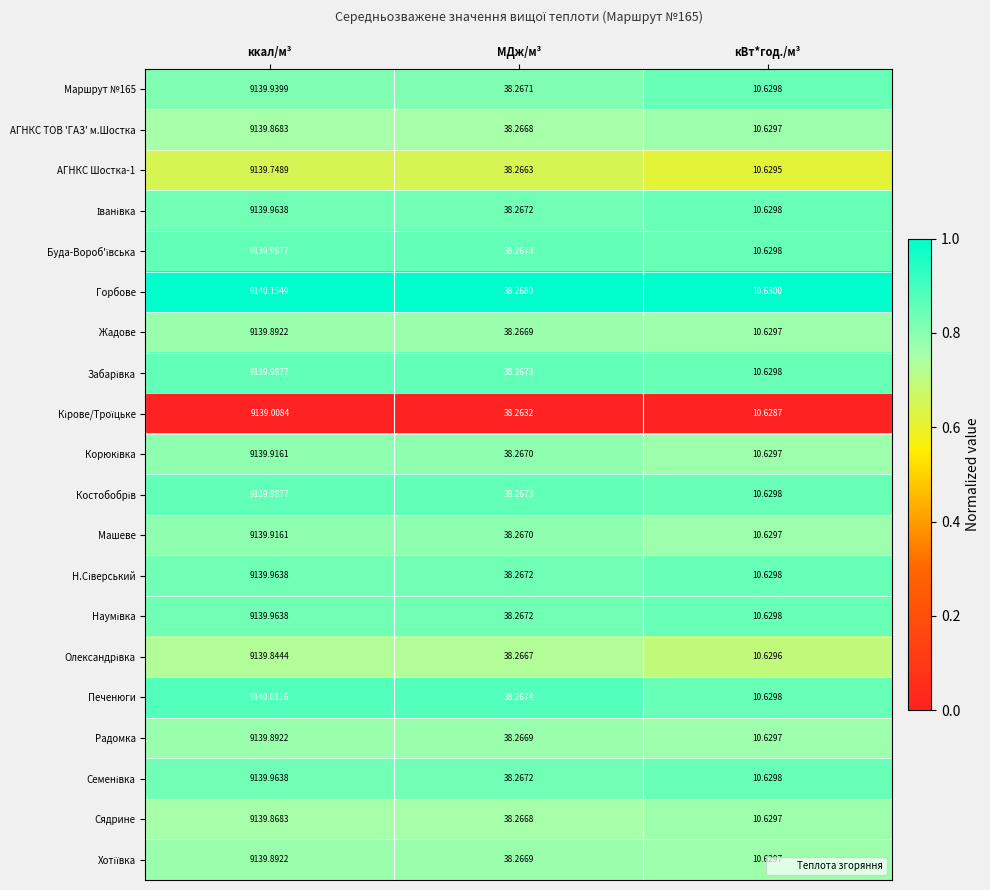

Count the number of data series in this chart.

20